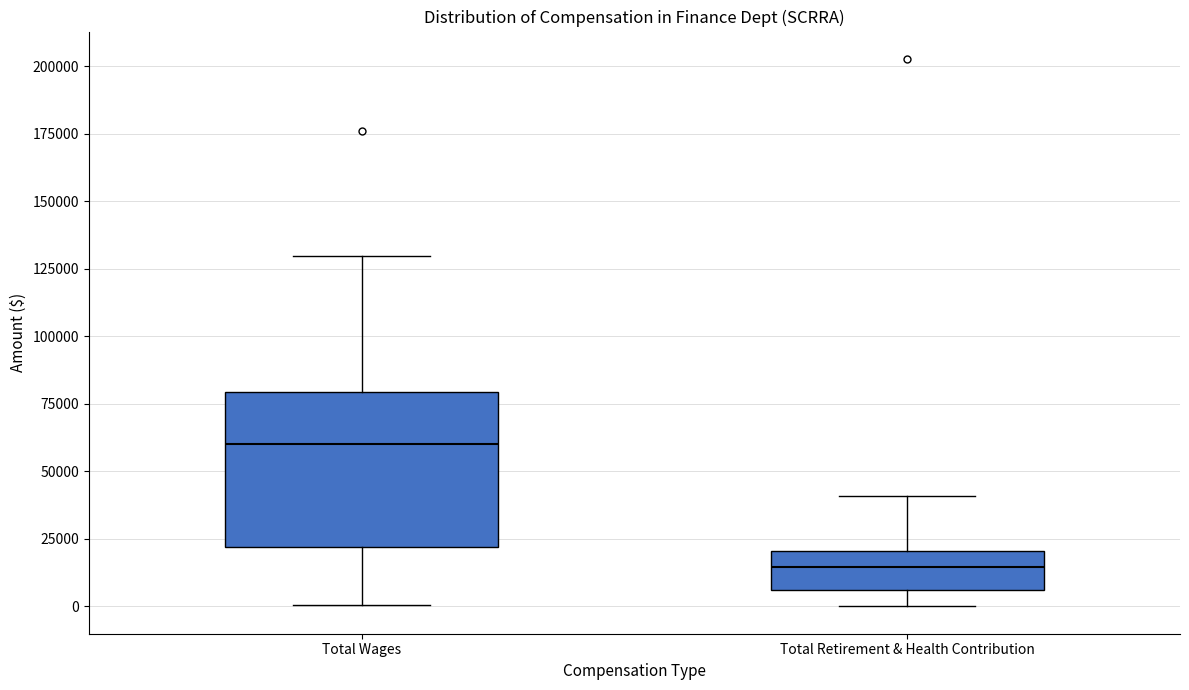

Reading left to right, transcribe this box plot: for each box, give where its median line is, the range the box spans, and where its two whiskers end, as read against the y-axis. The values are not printed on the chart, so give them approximately, as read against the axis.

Total Wages: median 60000, box 20000 to 80000, whiskers 0 to 130000
Total Retirement & Health Contribution: median 15000, box 5000 to 20000, whiskers 0 to 40000